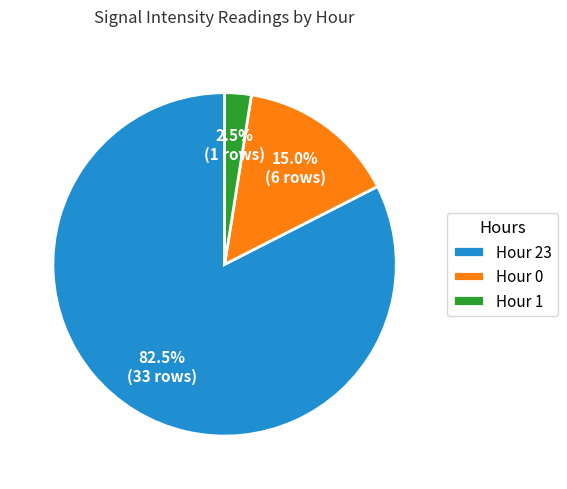

Rank the categories by value from highest to lowest.

Hour 23, Hour 0, Hour 1